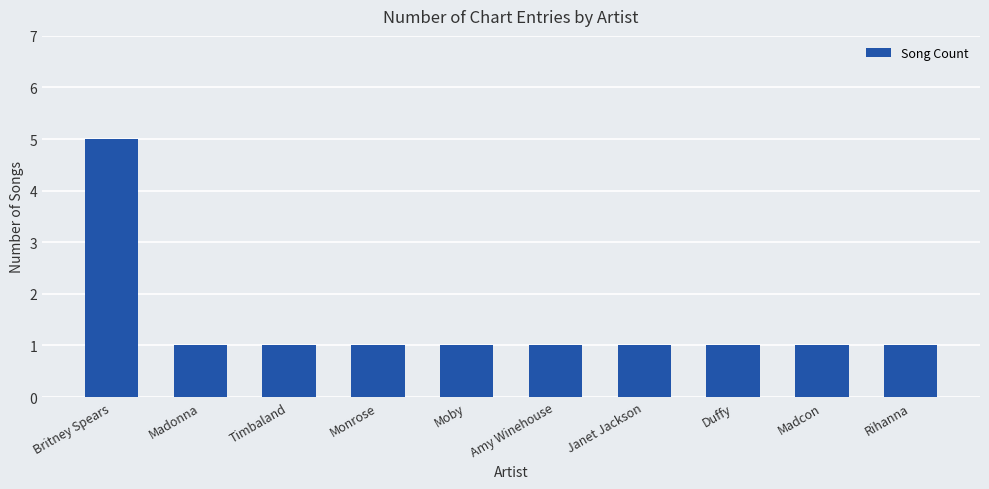

How many series are shown in this chart?

1